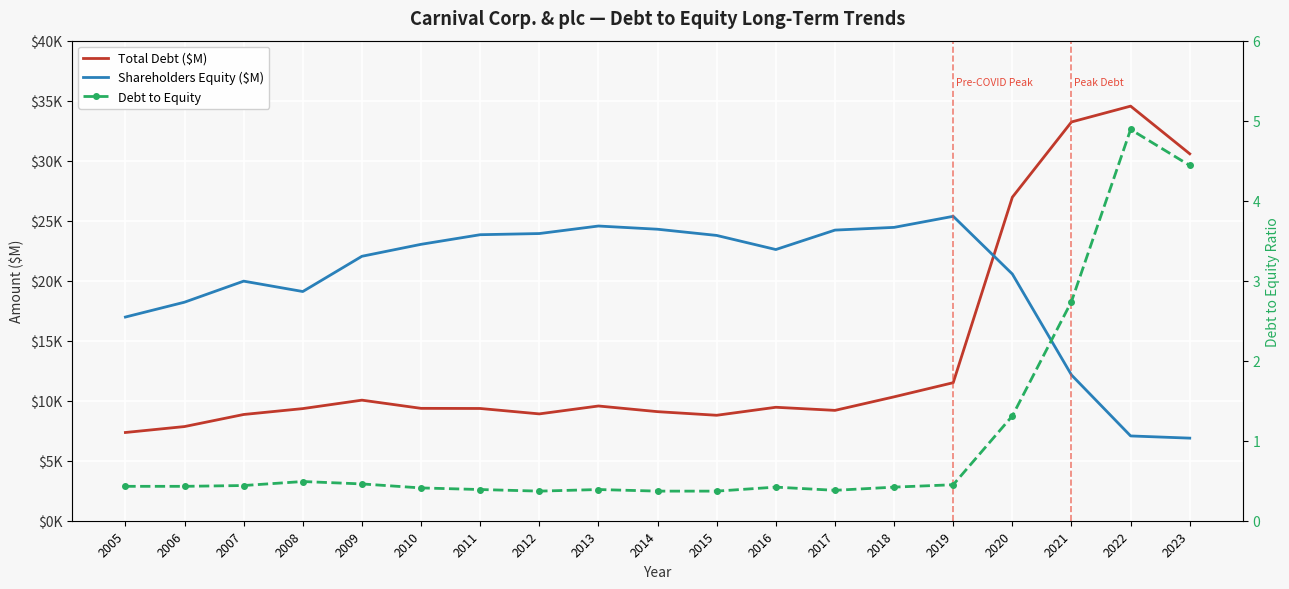

What is the value of the Total Debt ($M) point at the 6th from the left?

9364.0